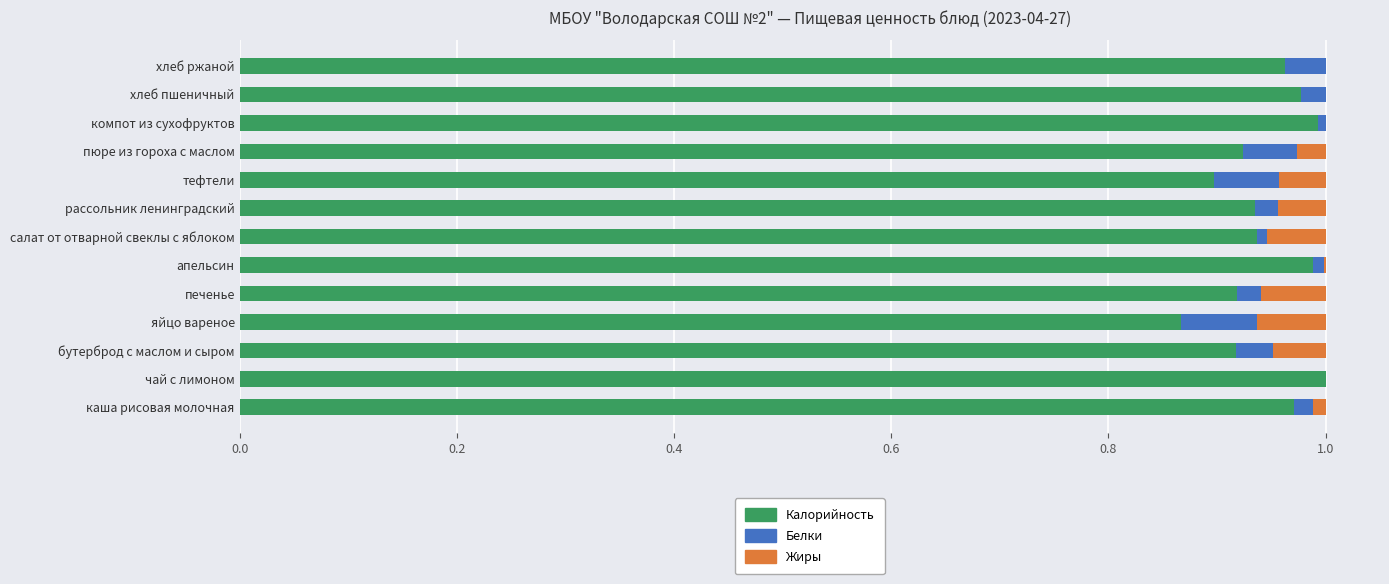

What are all the series names shown in the legend?

Калорийность, Белки, Жиры